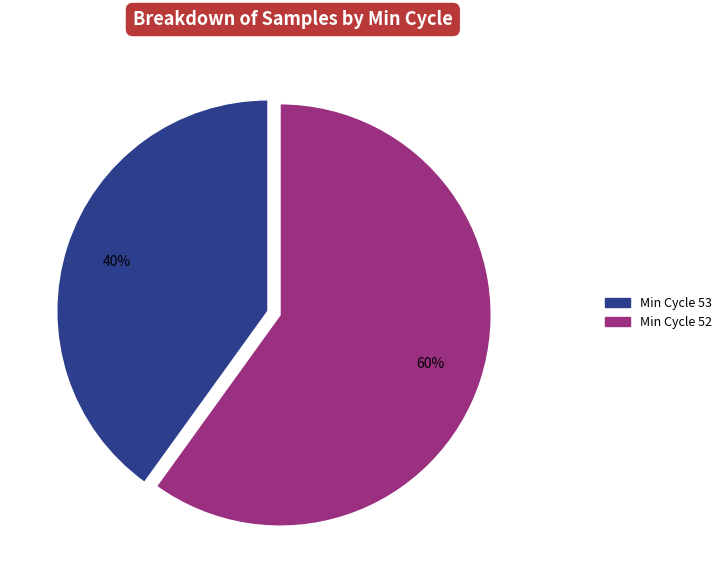

Count the number of slices in the pie.

2